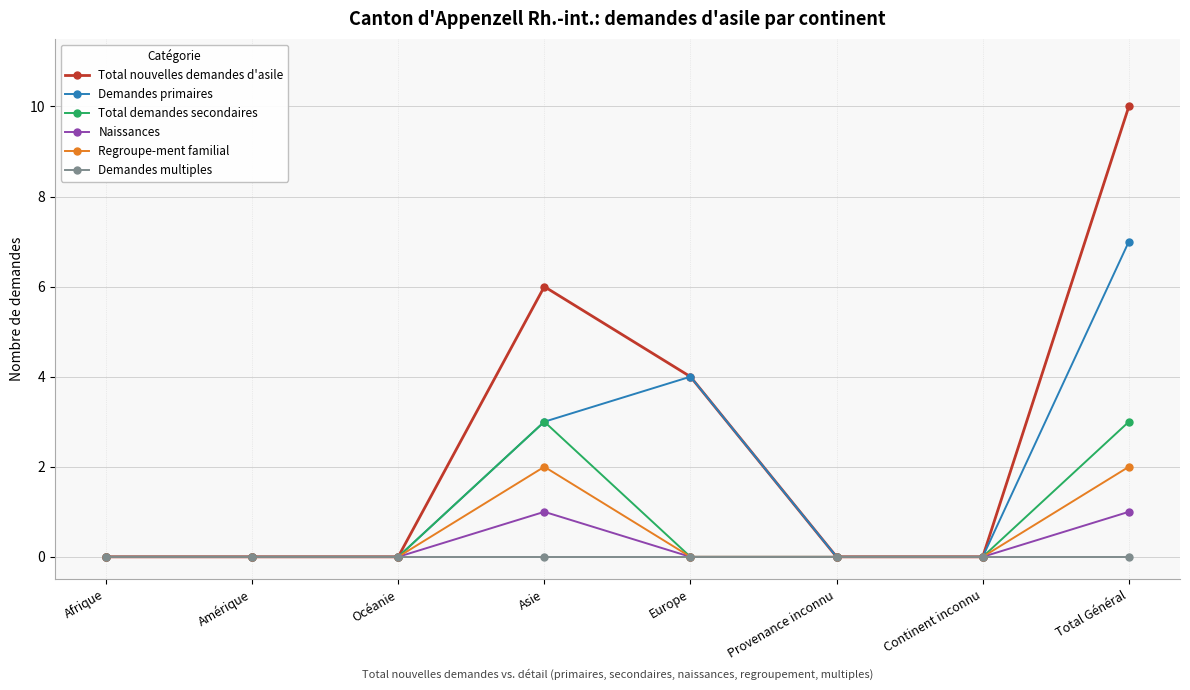

Rank the series by their maximum value, from highest to lowest.

Total nouvelles demandes d'asile, Demandes primaires, Total demandes secondaires, Regroupe-ment familial, Naissances, Demandes multiples